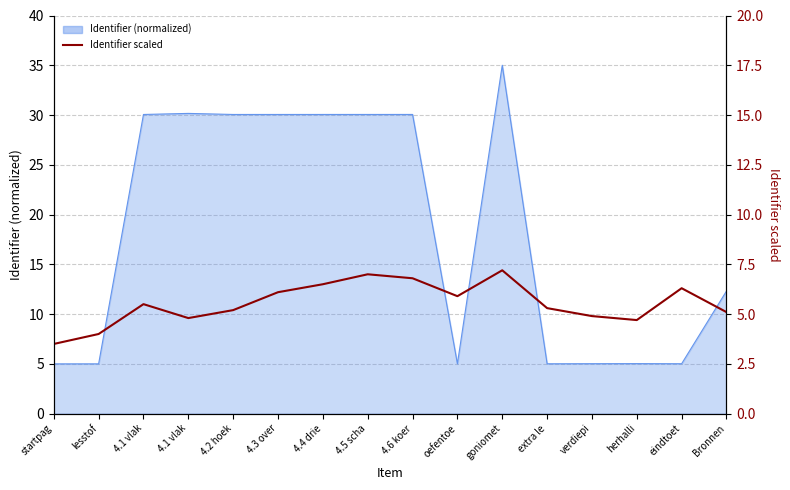

How many values are below 5?

5